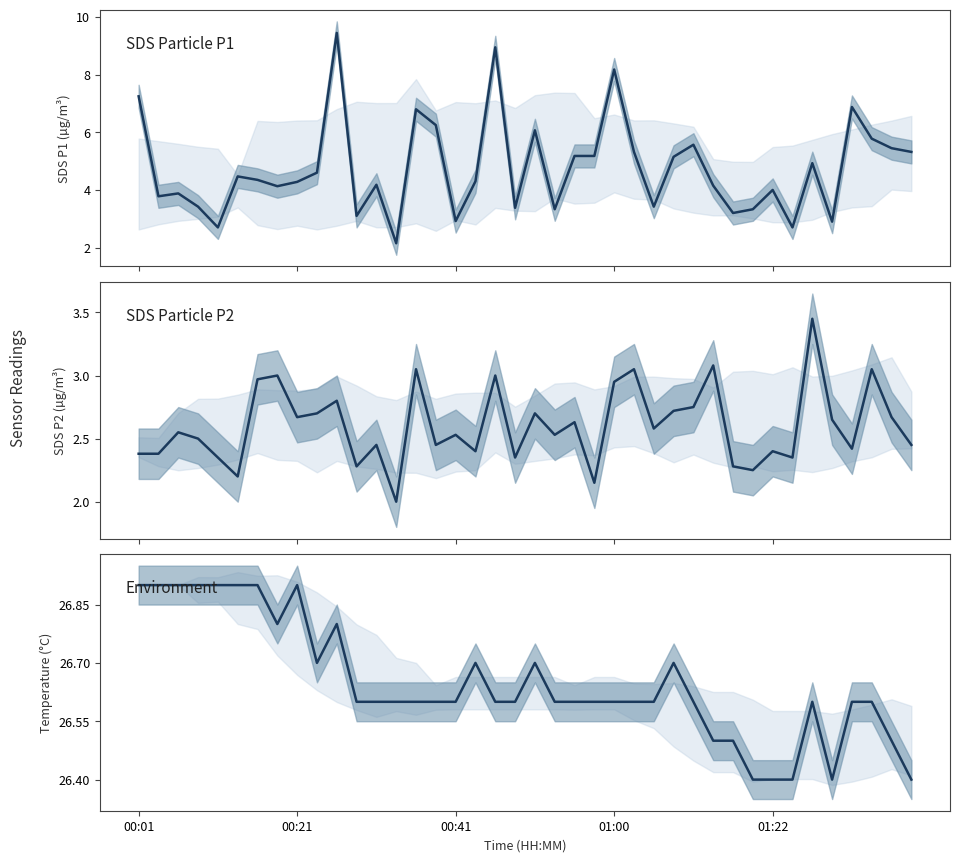

Which label corresponds to the largest value in the chart?

00:01